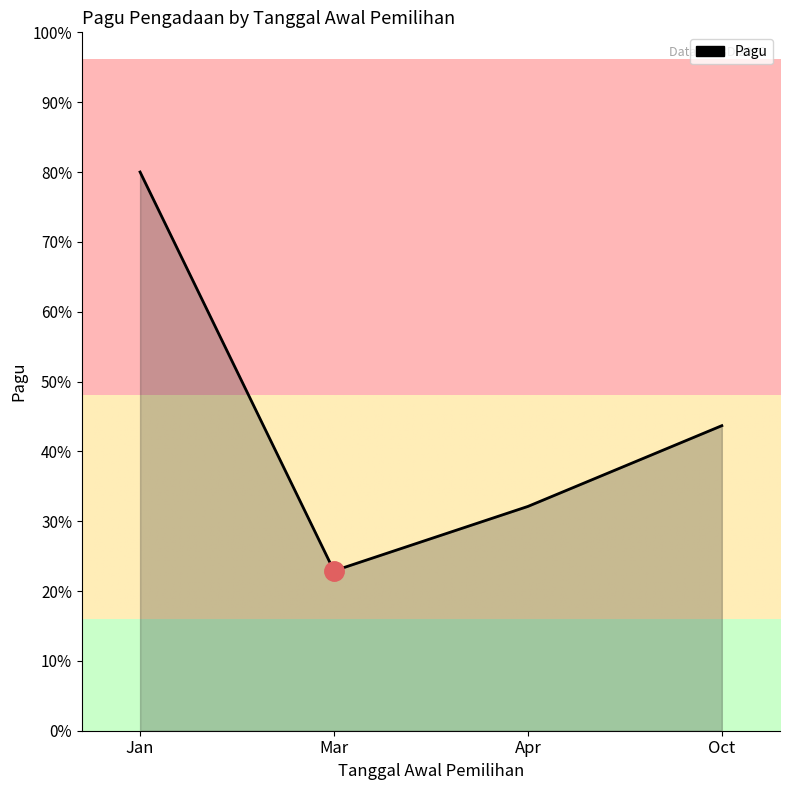

At which label is the value closest to 150572680?

Oct